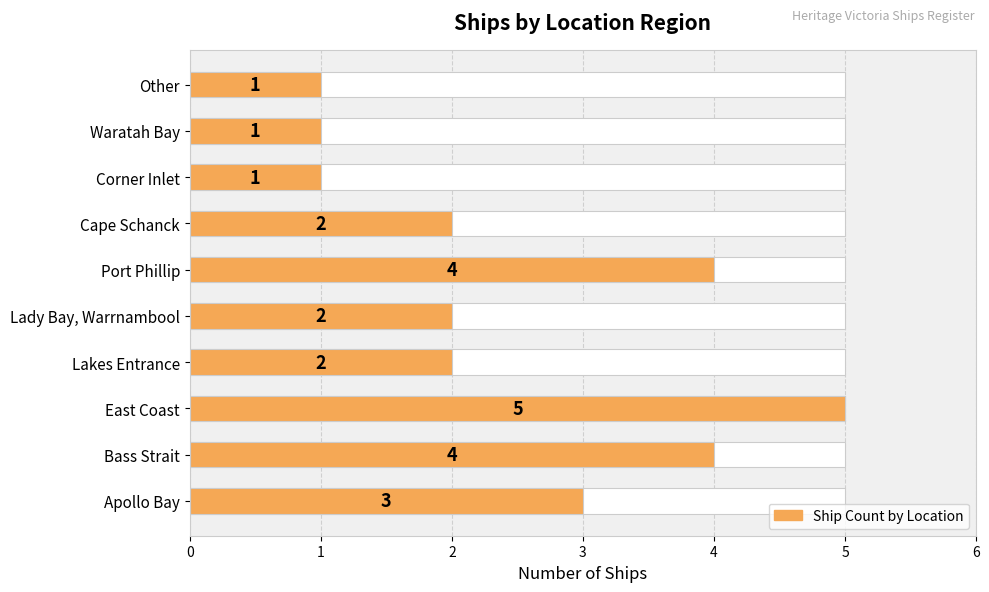

How many values are below 2?

3